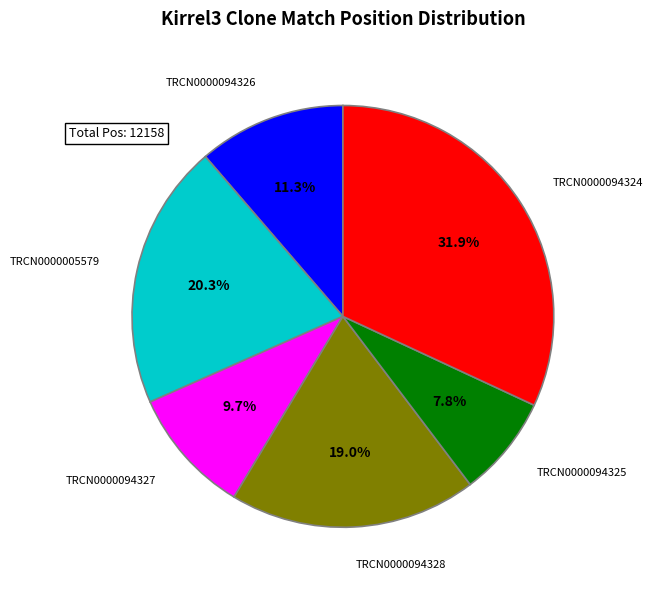

True or false: TRCN0000094326 accounts for 26% of the total.

False